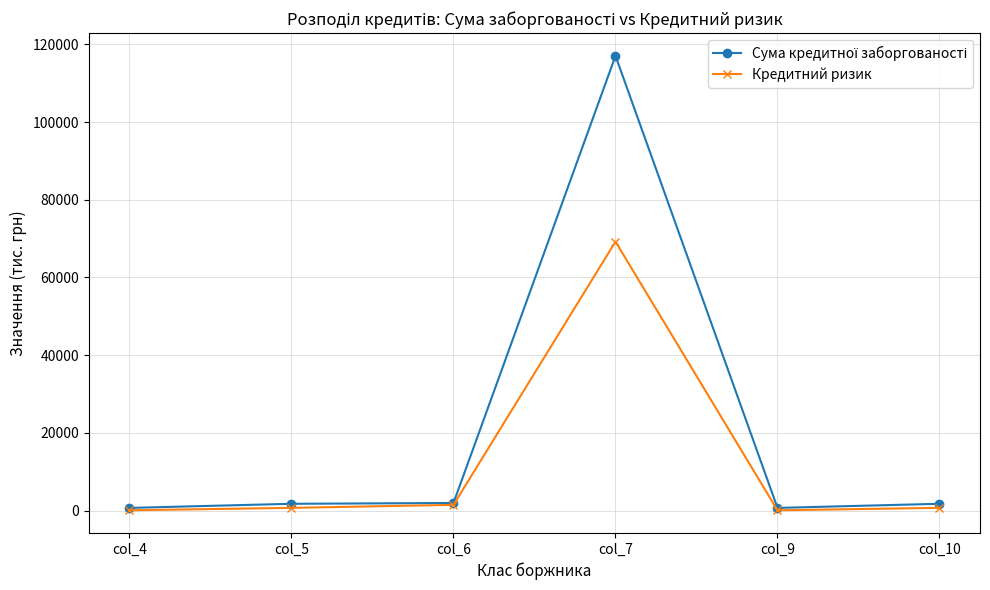

What is the sum of all Кредитний ризик values?

72164